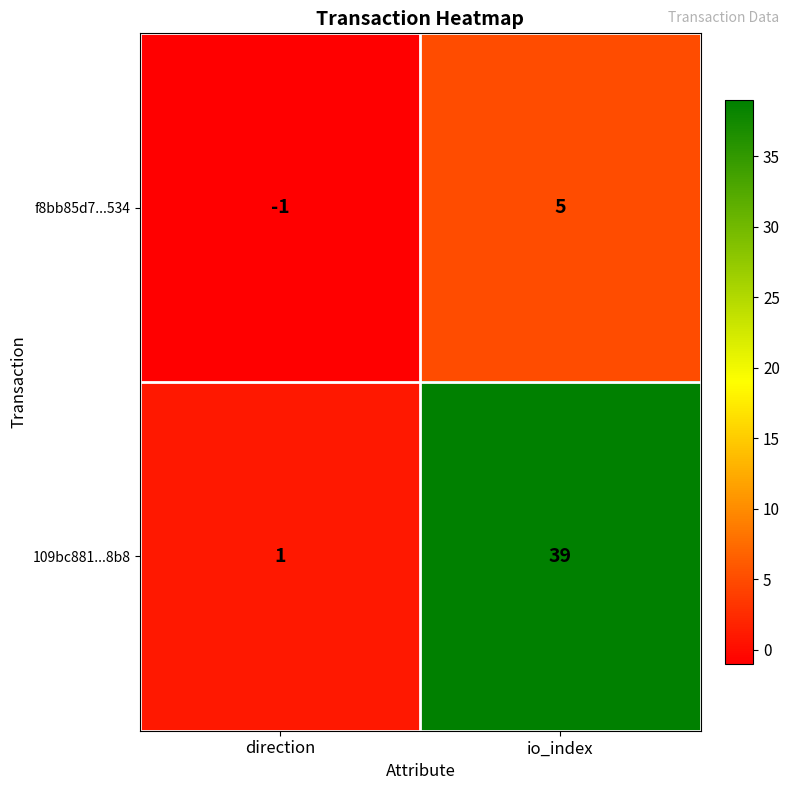

True or false: f8bb85d7...534 has a value of -1 at direction.

True